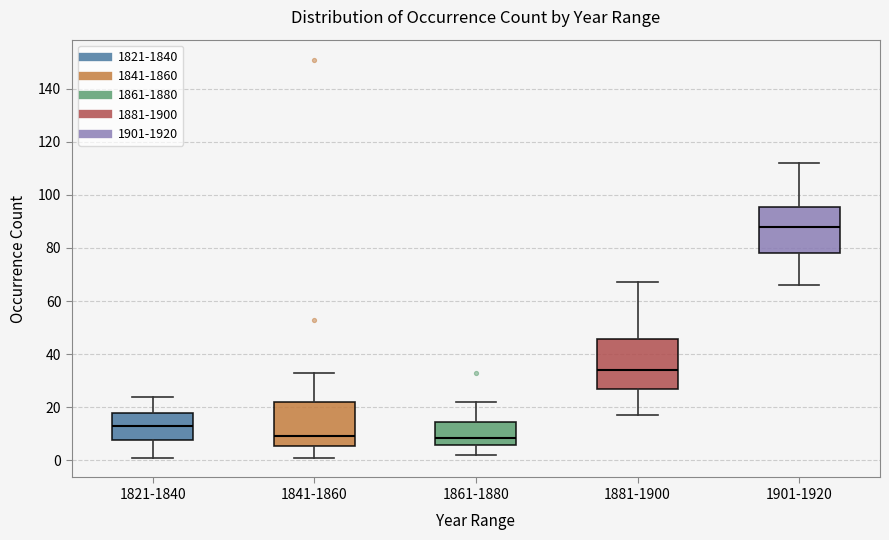

Which box has the highest median line?

1901-1920